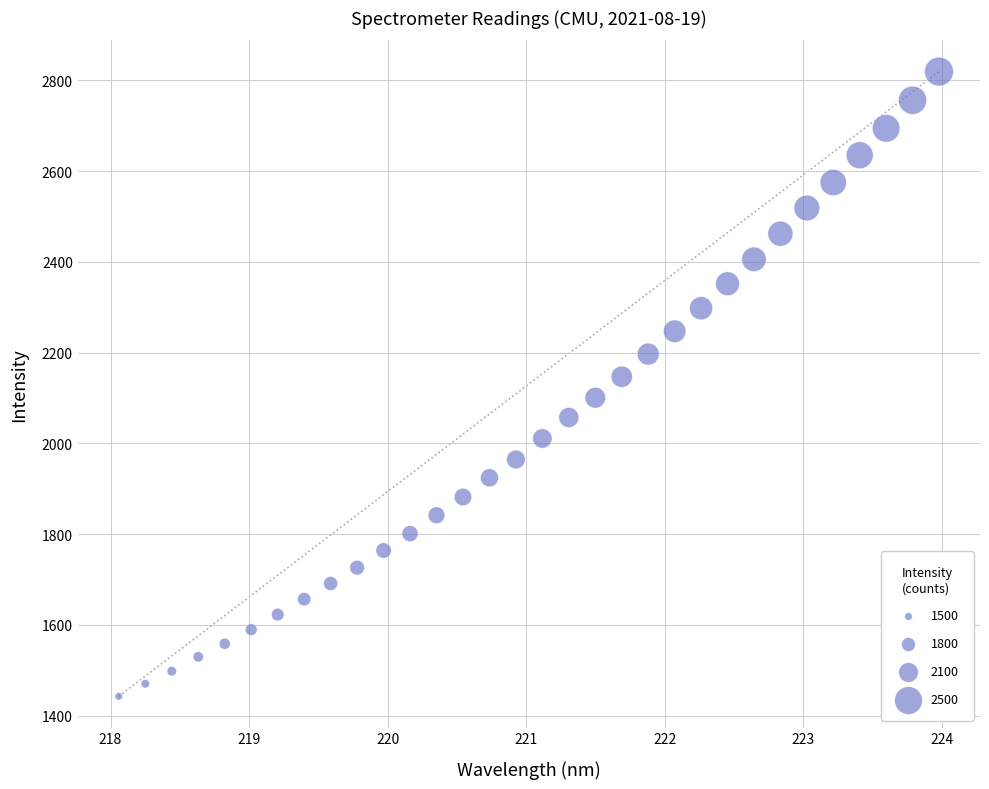

What is the range of X values (max minus min)?

5.9